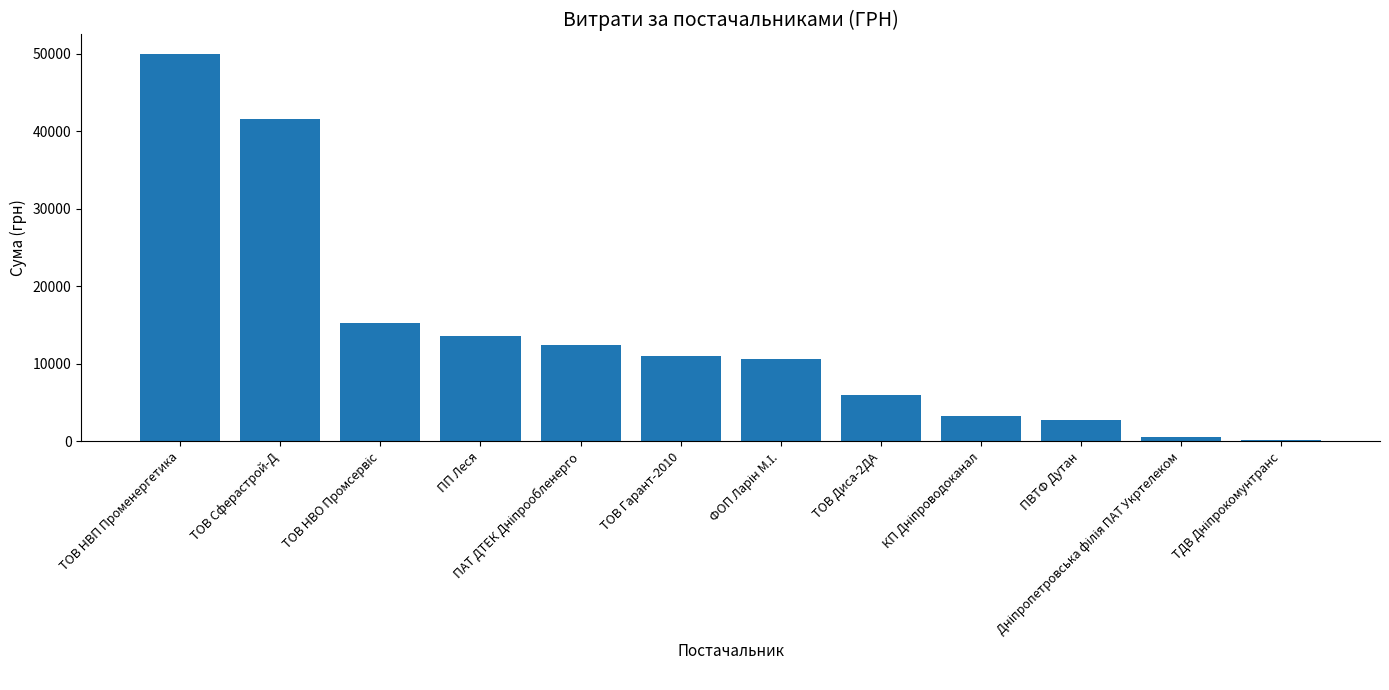

The value at ТОВ Гарант-2010 is 11040.6. True or false?

True